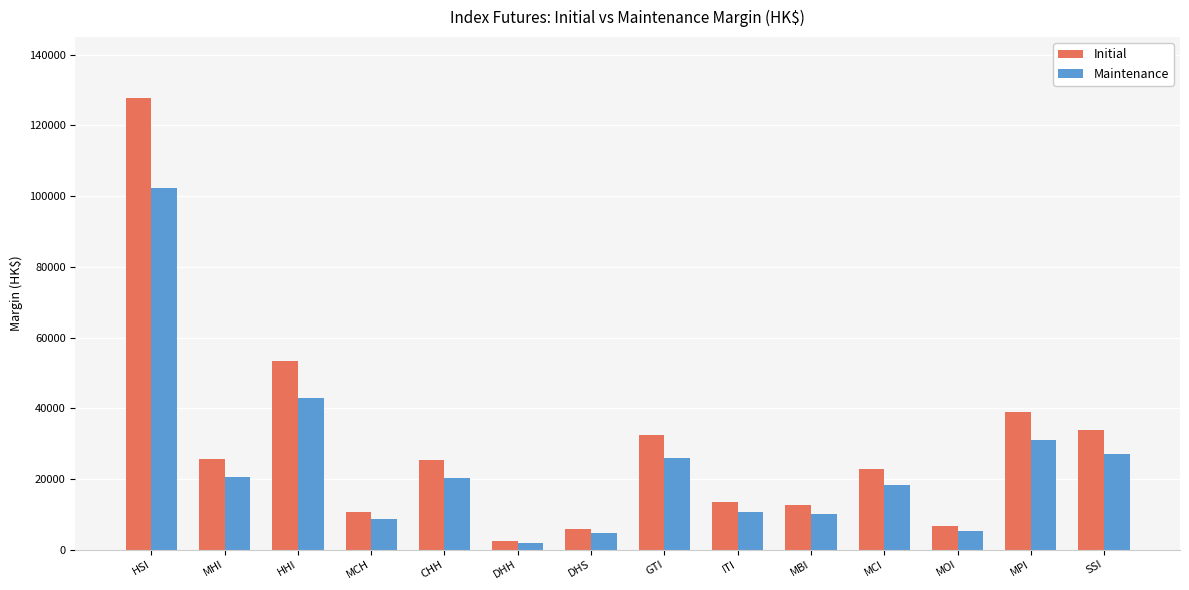

Which series has the widest spread of values?

Initial